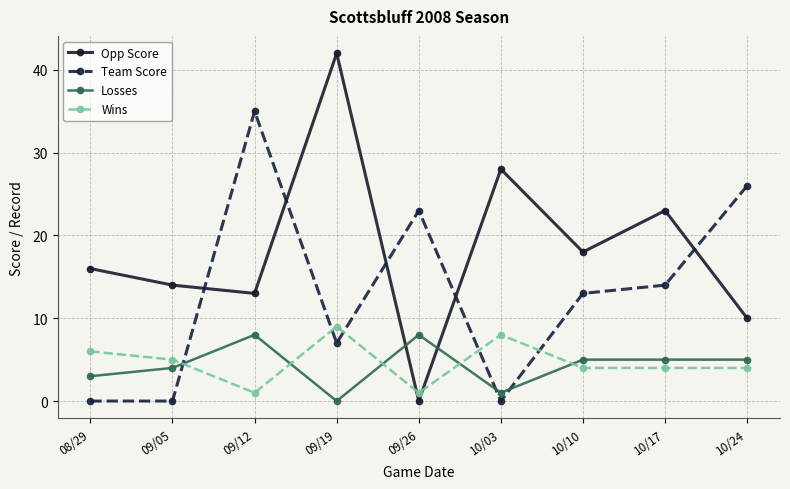

Does the chart display data point markers on the line(s)?

Yes